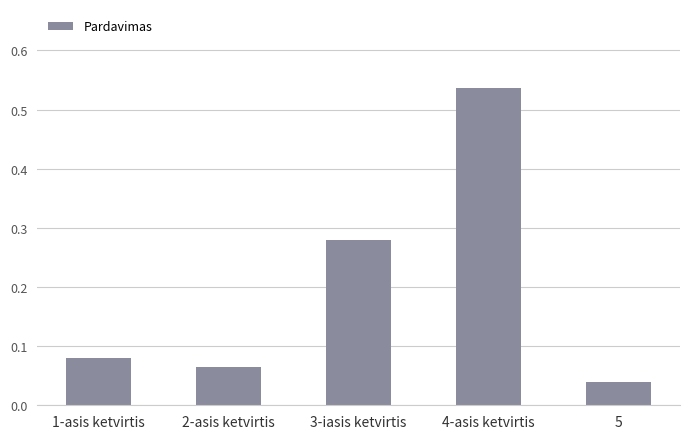

The chart shows a value of 0.0 at 1-asis ketvirtis. True or false?

False